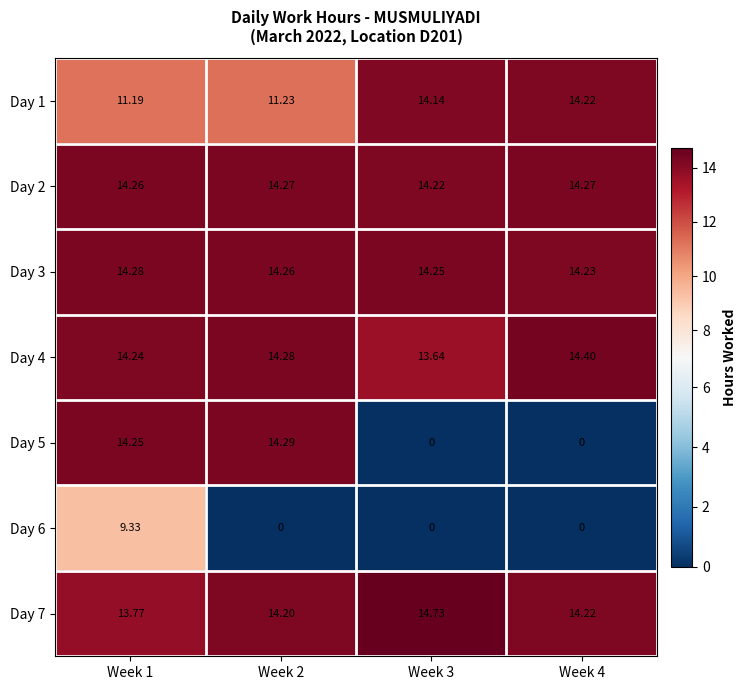

Which label corresponds to the smallest value in the chart?

Week 3